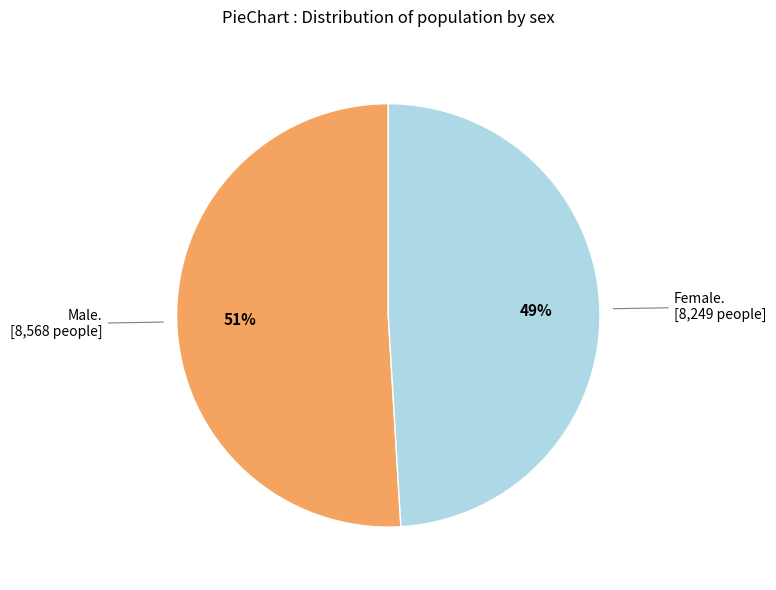

To the nearest percent, what is the difference between the largest and smallest slice percentages?

2%